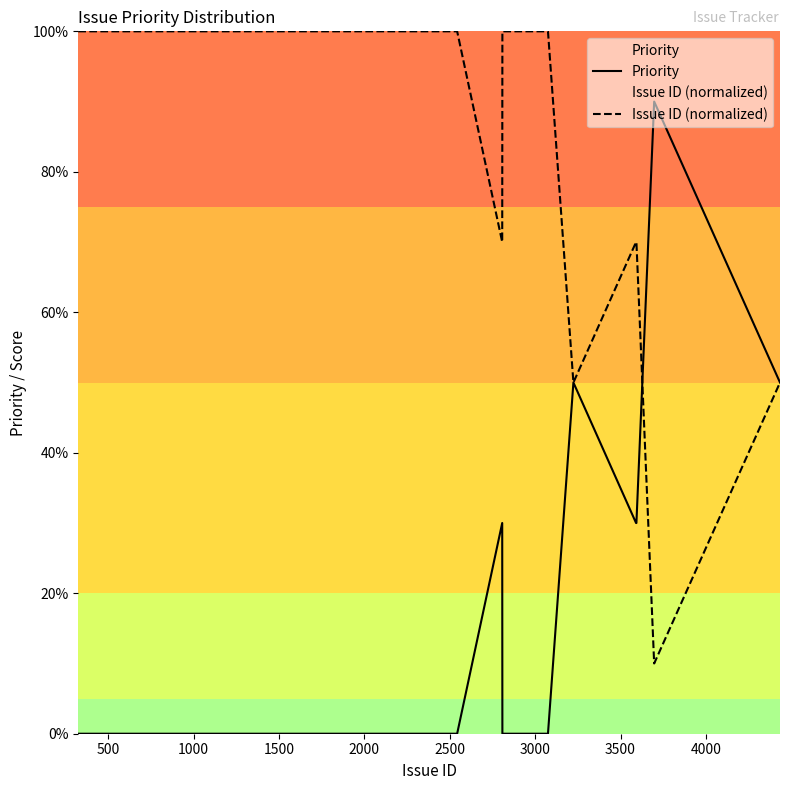

Rank the series by their average value, from lowest to highest.

Priority, Issue ID (normalized)